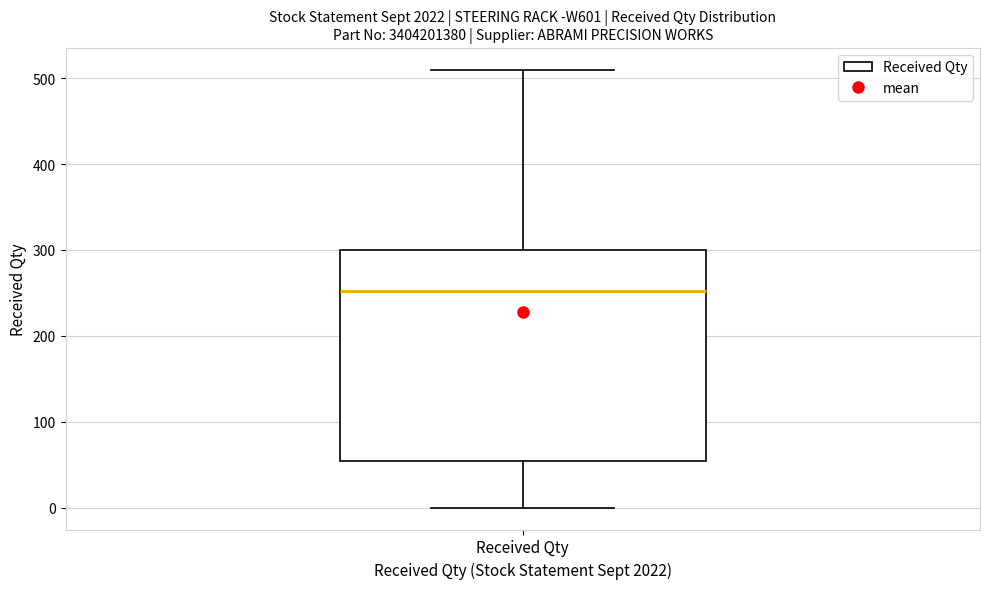

Transcribe this box plot: give where the median line is, the range the box spans, and where the two whiskers end, as read against the y-axis. The values are not printed on the chart, so give them approximately, as read against the axis.

median 250, box 50 to 300, whiskers 0 to 510